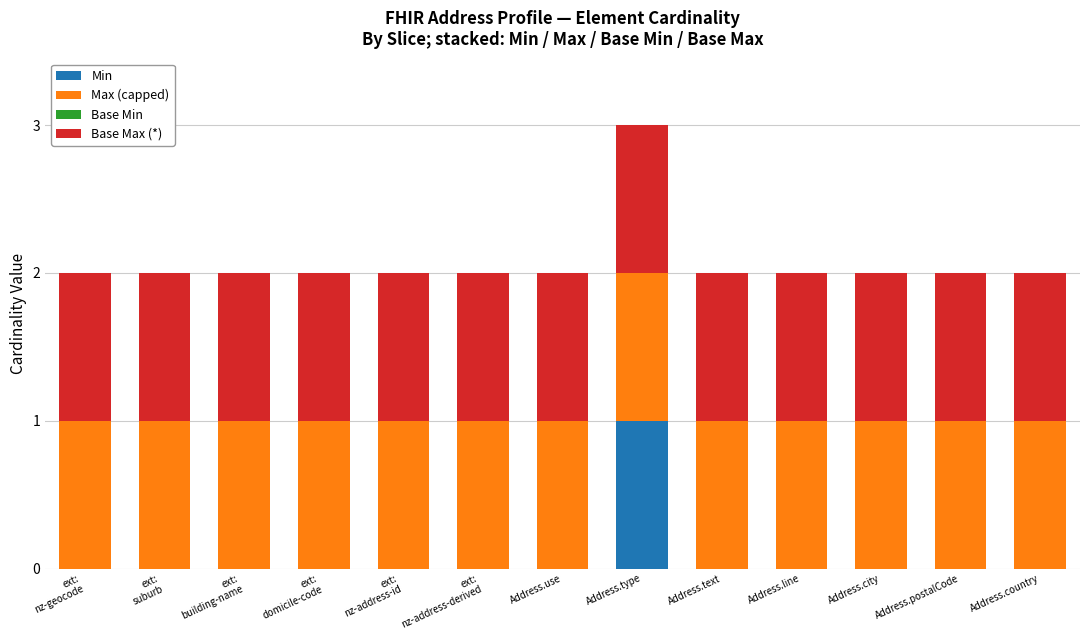

At which label does Min reach its peak?

Address.type